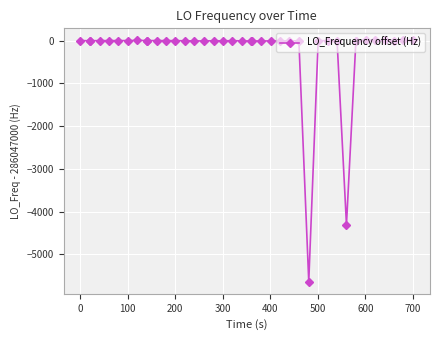

True or false: the data has more than 2 interior local peaks.

True